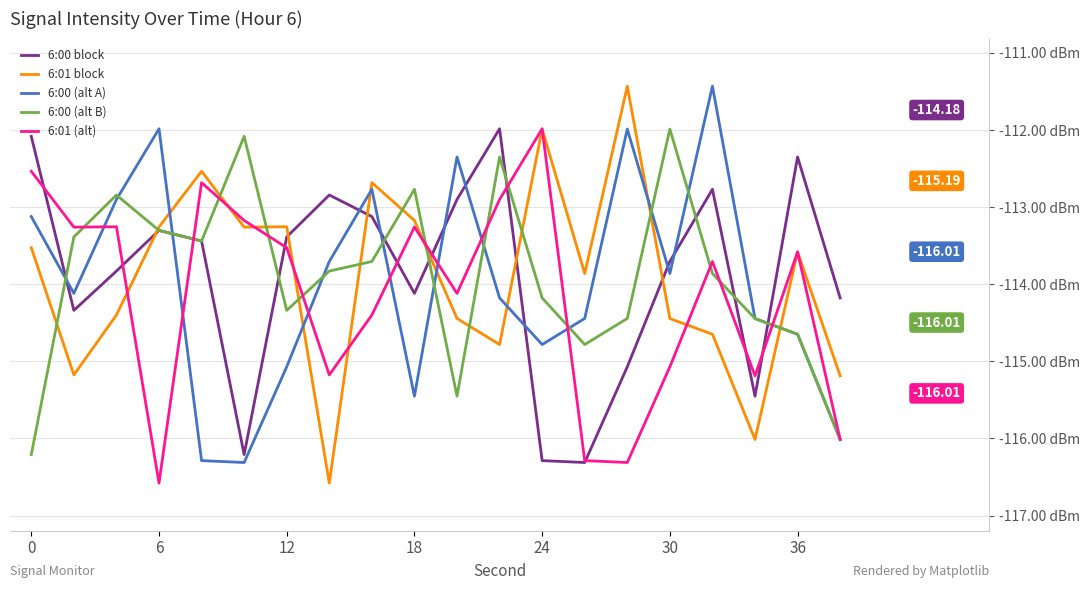

What are all the series names shown in the legend?

6:00 block, 6:01 block, 6:00 (alt A), 6:00 (alt B), 6:01 (alt)